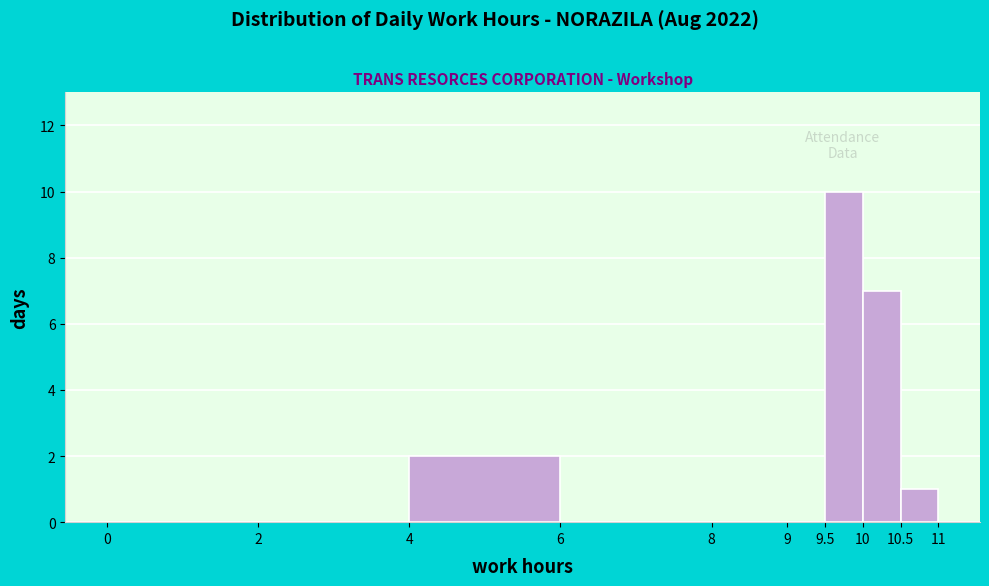

What is the height of the bar covering 4 to 6 on the x-axis? The values are not printed on the chart, so give them approximately, as read against the axis.

2